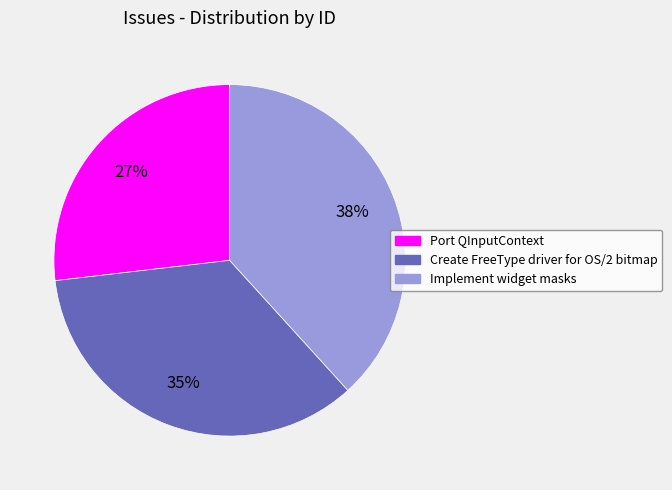

The Port QInputContext slice represents 27% of the pie. True or false?

True